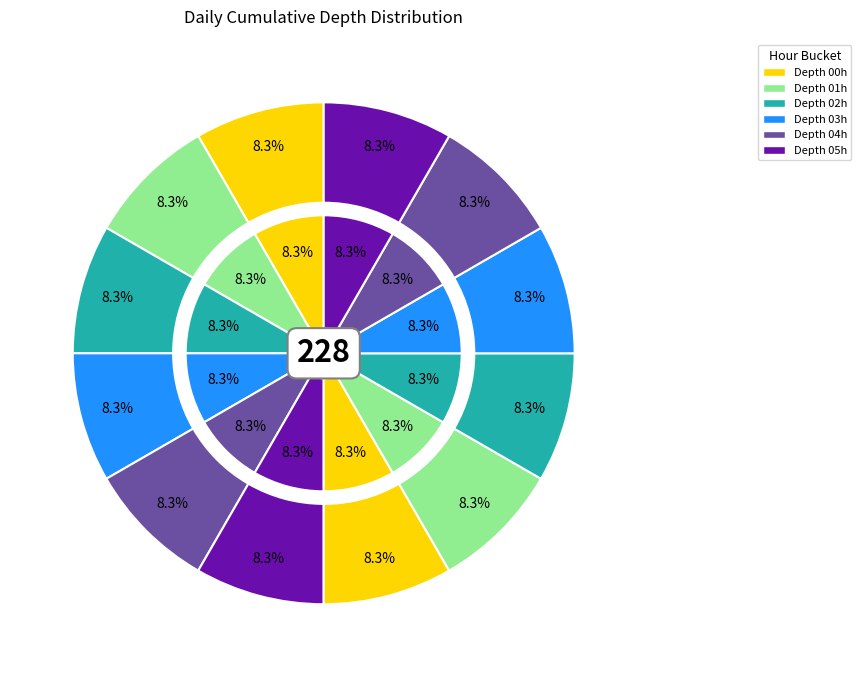

How many slices are in this pie chart?

12